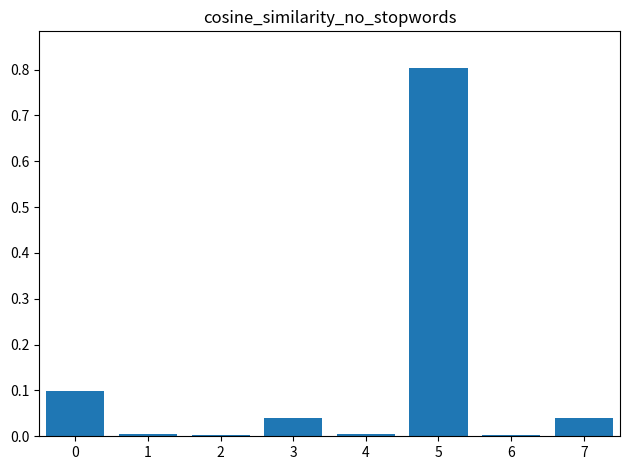

What is the difference between the maximum and minimum values?

0.8